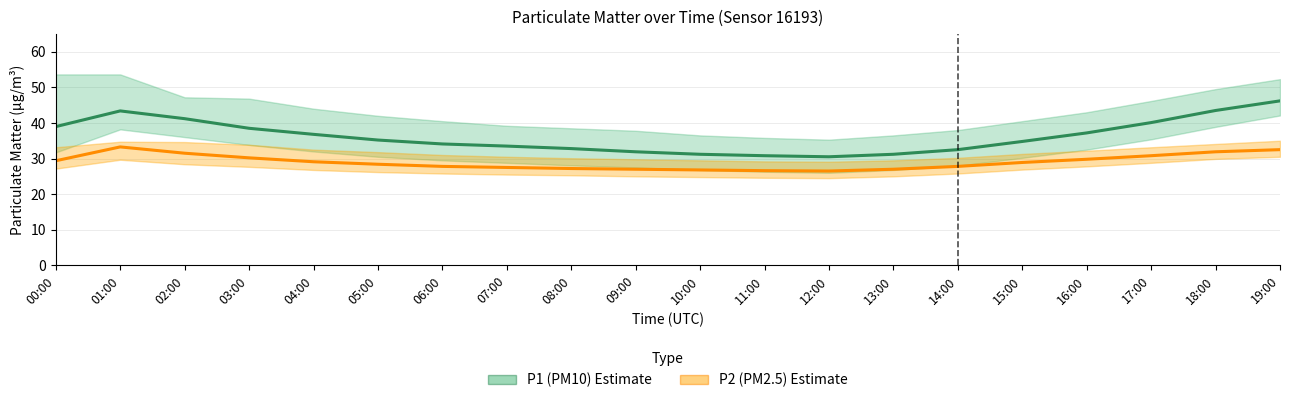

How many distinct data groups are displayed?

2